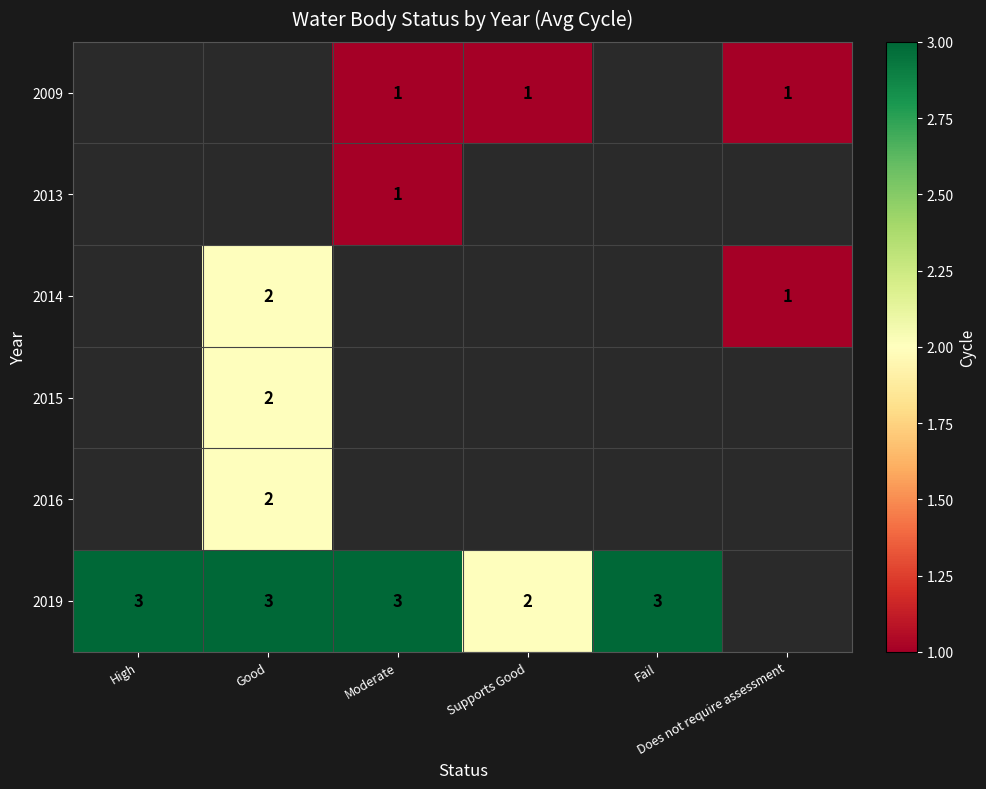

Is the value of 2016 at Does not require assessment greater than the value of 2014 at Does not require assessment?

No